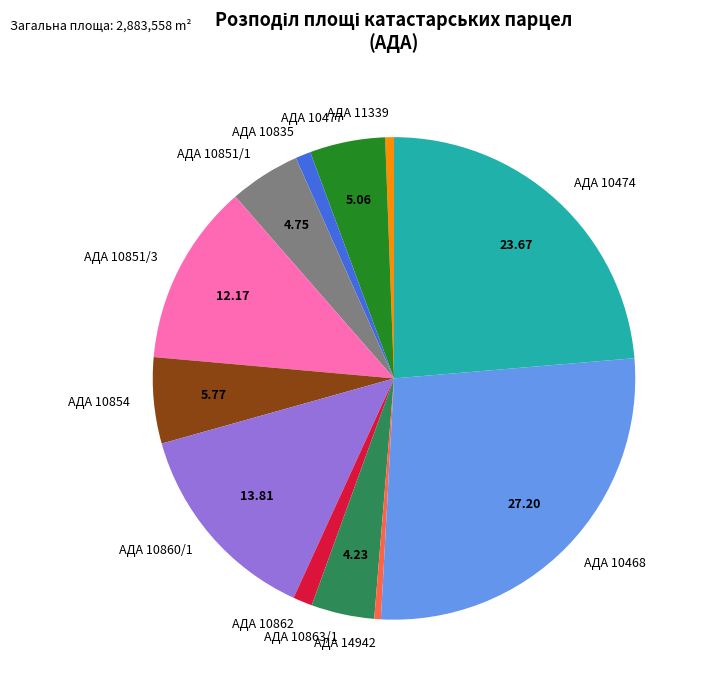

Is the sum of АДА 10477 and АДА 10468 greater than half?

No